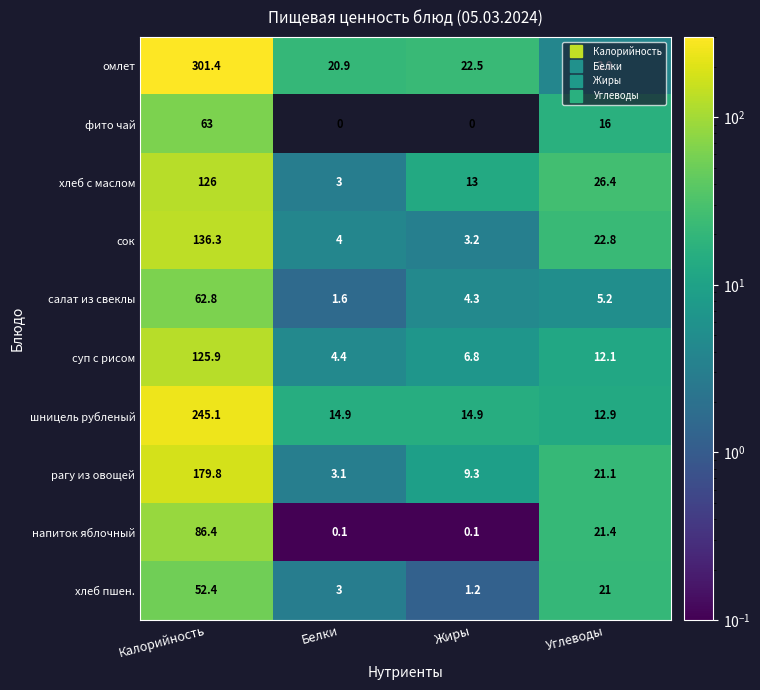

Which series changed the most between Калорийность and Жиры?

омлет